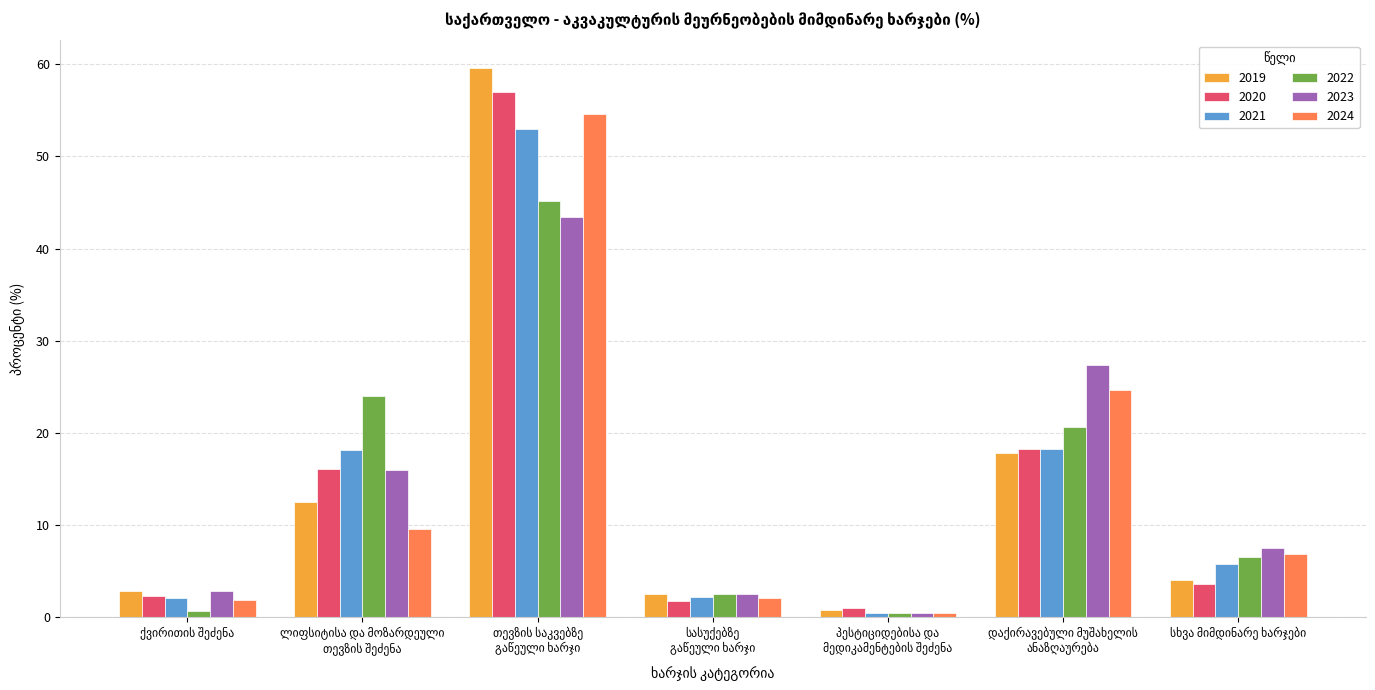

Which series has the largest range (max minus min)?

2019